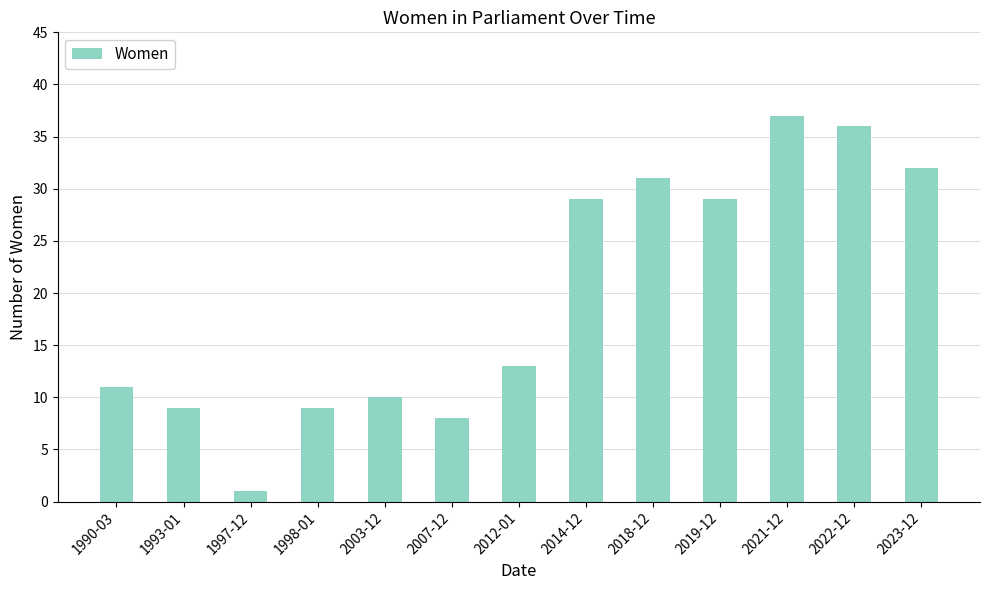

Which label corresponds to the largest value in the chart?

2021-12